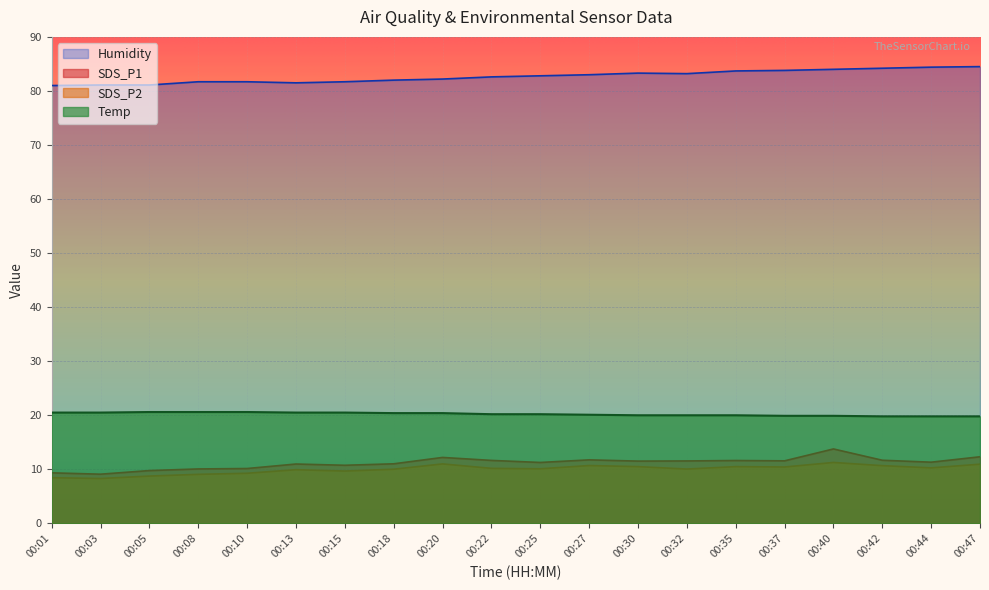

What is the sum of all Humidity values?

1653.5